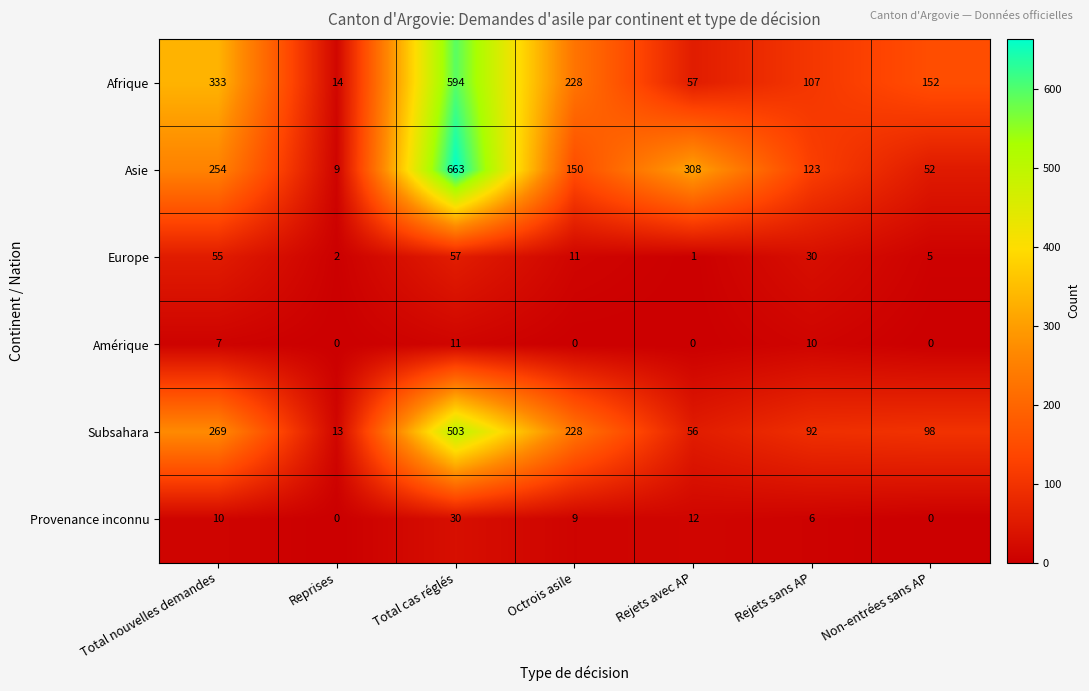

How many distinct data groups are displayed?

6